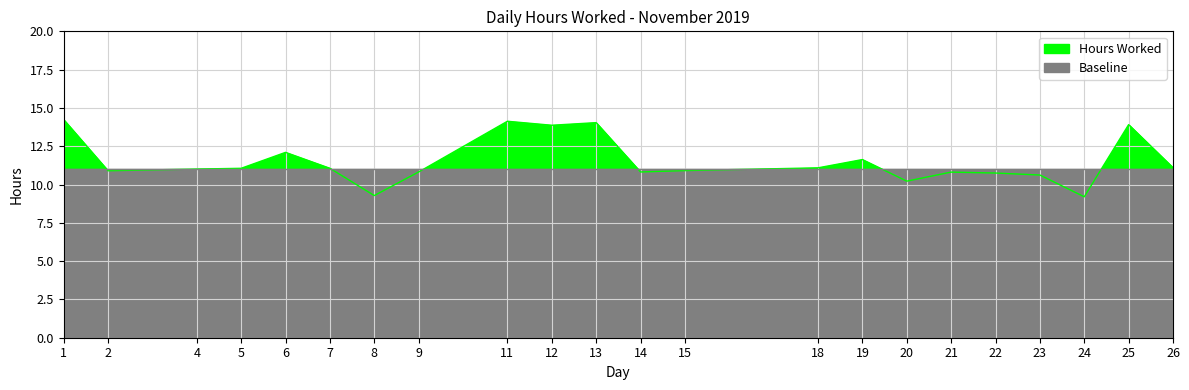

What is the value of the 3rd point from the left?

11.0